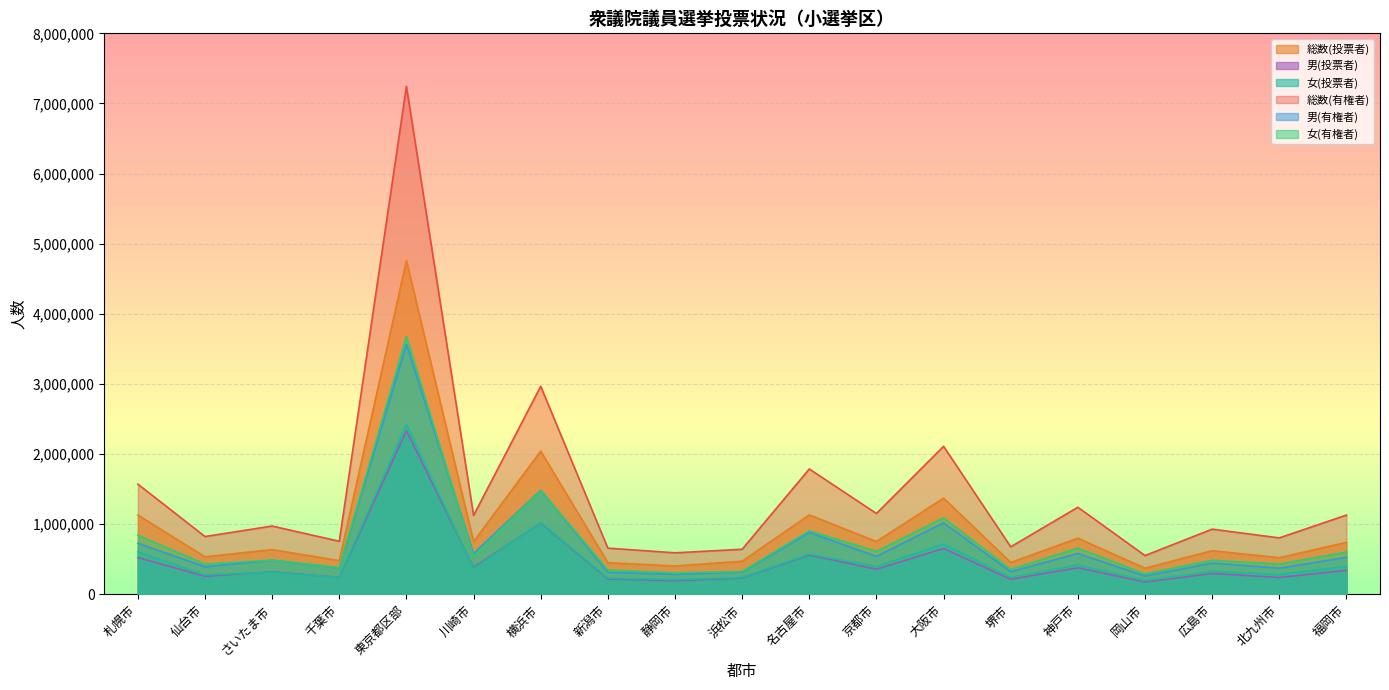

How many data points in 総数(有権者) are above 973861?

9